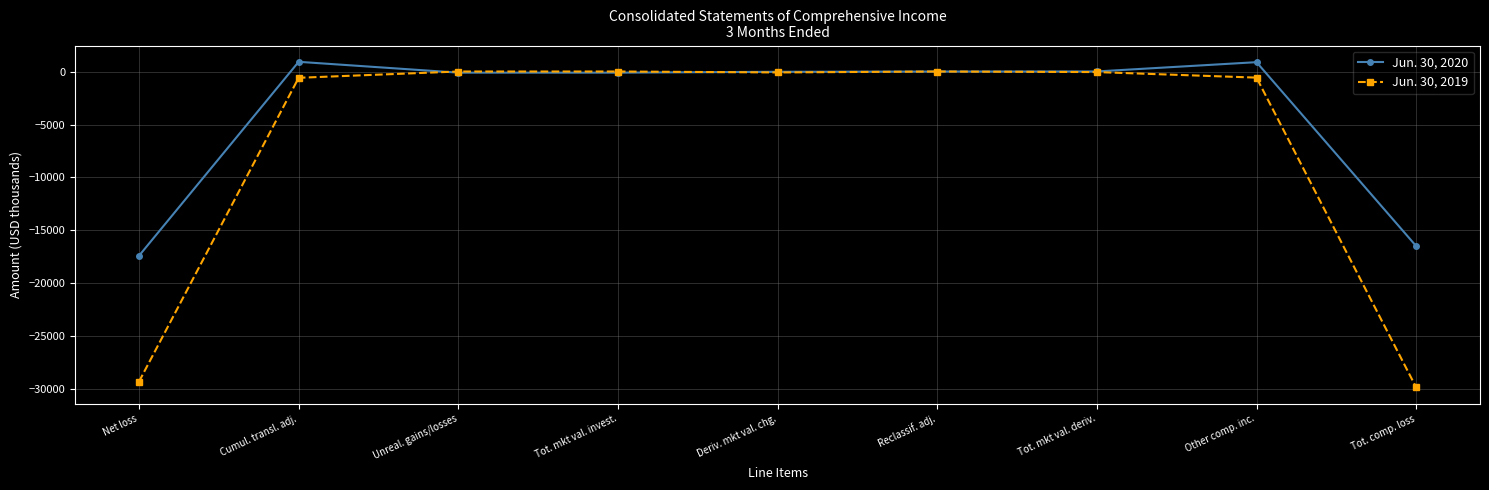

Which series ends up on top after the final intersection of Jun. 30, 2019 and Jun. 30, 2020?

Jun. 30, 2020